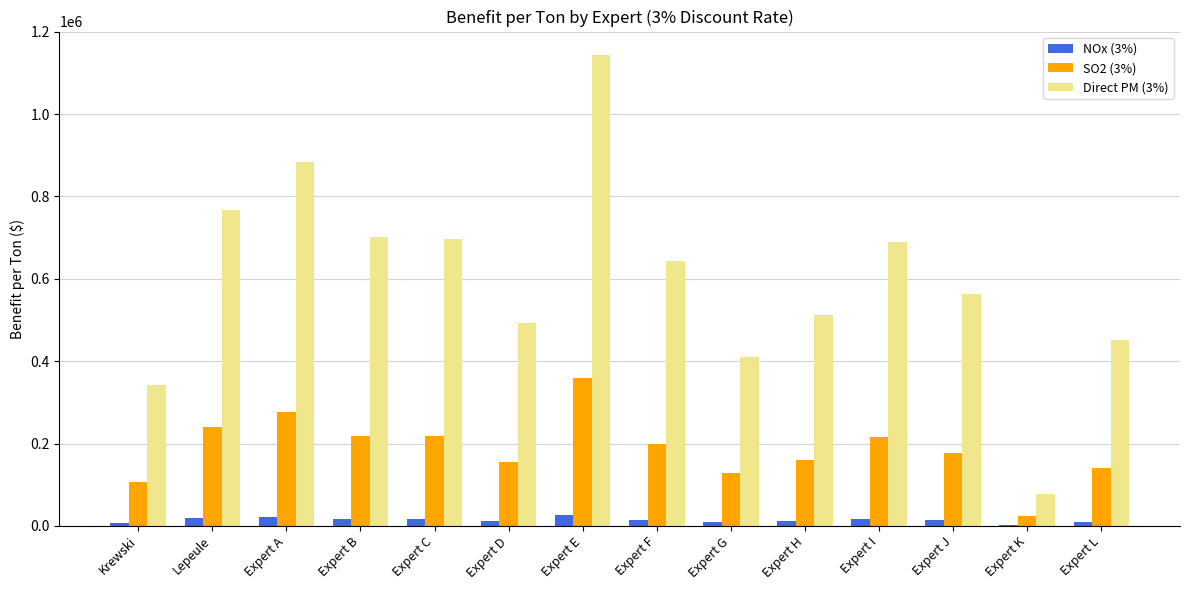

Which category has the highest value across all series?

Expert E